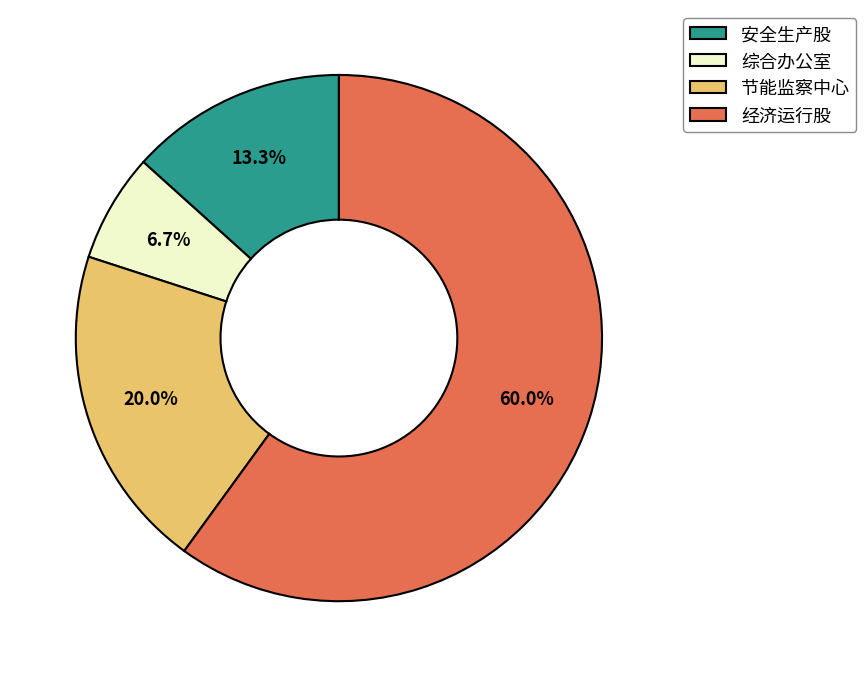

Does any single category account for the majority?

Yes